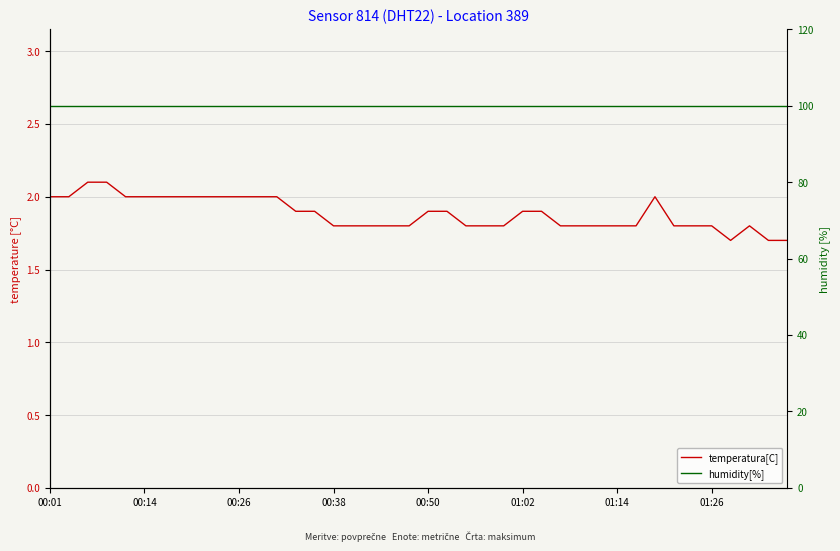

What are all the series names shown in the legend?

temperatura[C], humidity[%]